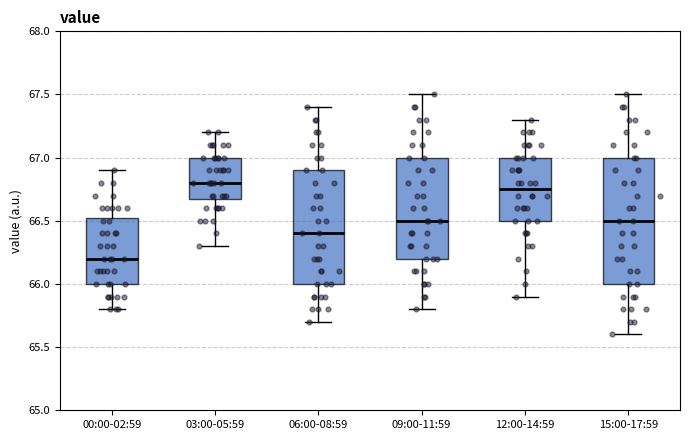

Reading left to right, read every box against the y-axis: the position of its median line, the range the box covers, and the ends of its whiskers. The values are not printed on the chart, so give them approximately, as read against the axis.

00:00-02:59: median 66.20, box 66.00 to 66.55, whiskers 65.80 to 66.90
03:00-05:59: median 66.80, box 66.70 to 67.00, whiskers 66.30 to 67.20
06:00-08:59: median 66.40, box 66.00 to 66.90, whiskers 65.70 to 67.40
09:00-11:59: median 66.50, box 66.20 to 67.00, whiskers 65.80 to 67.50
12:00-14:59: median 66.75, box 66.50 to 67.00, whiskers 65.90 to 67.30
15:00-17:59: median 66.50, box 66.00 to 67.00, whiskers 65.60 to 67.50